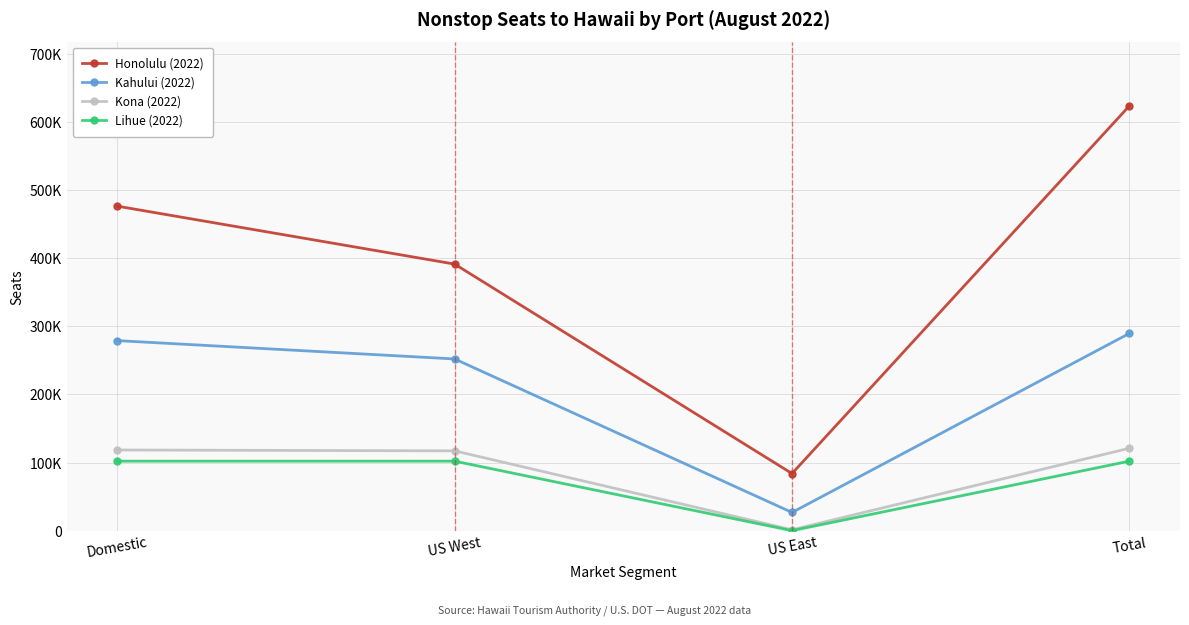

Is this an area chart (filled region under the line)?

No